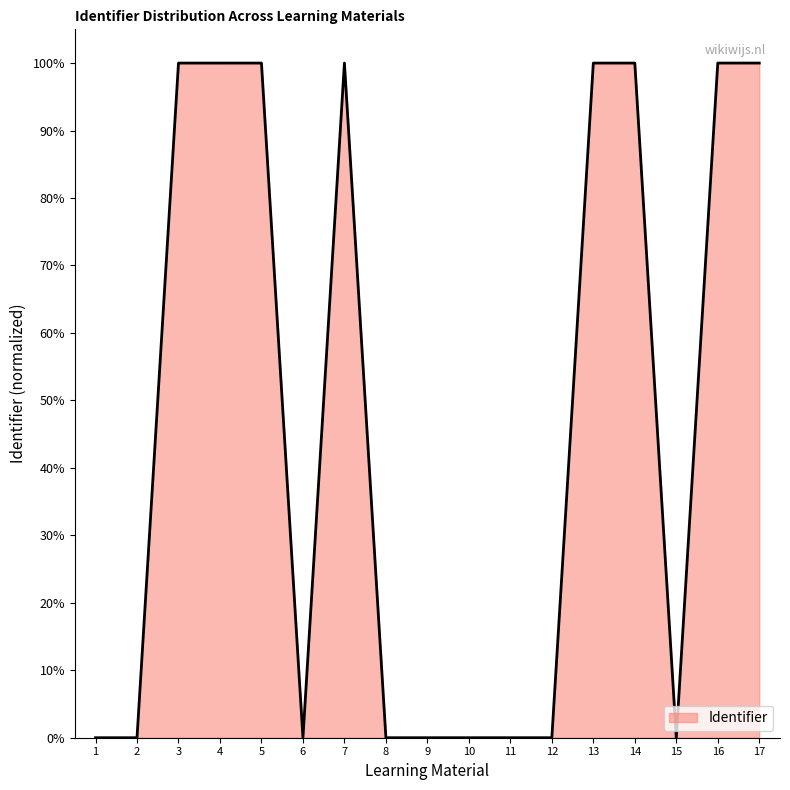

Is it true that the value at 12 is 0.0?

True